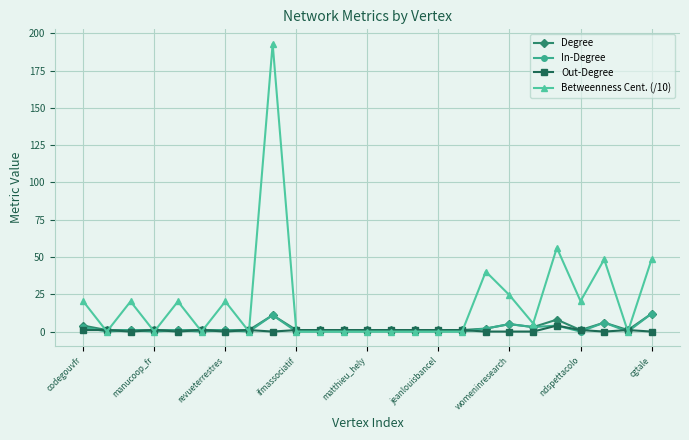

Which series has the largest range (max minus min)?

Betweenness Cent. (/10)